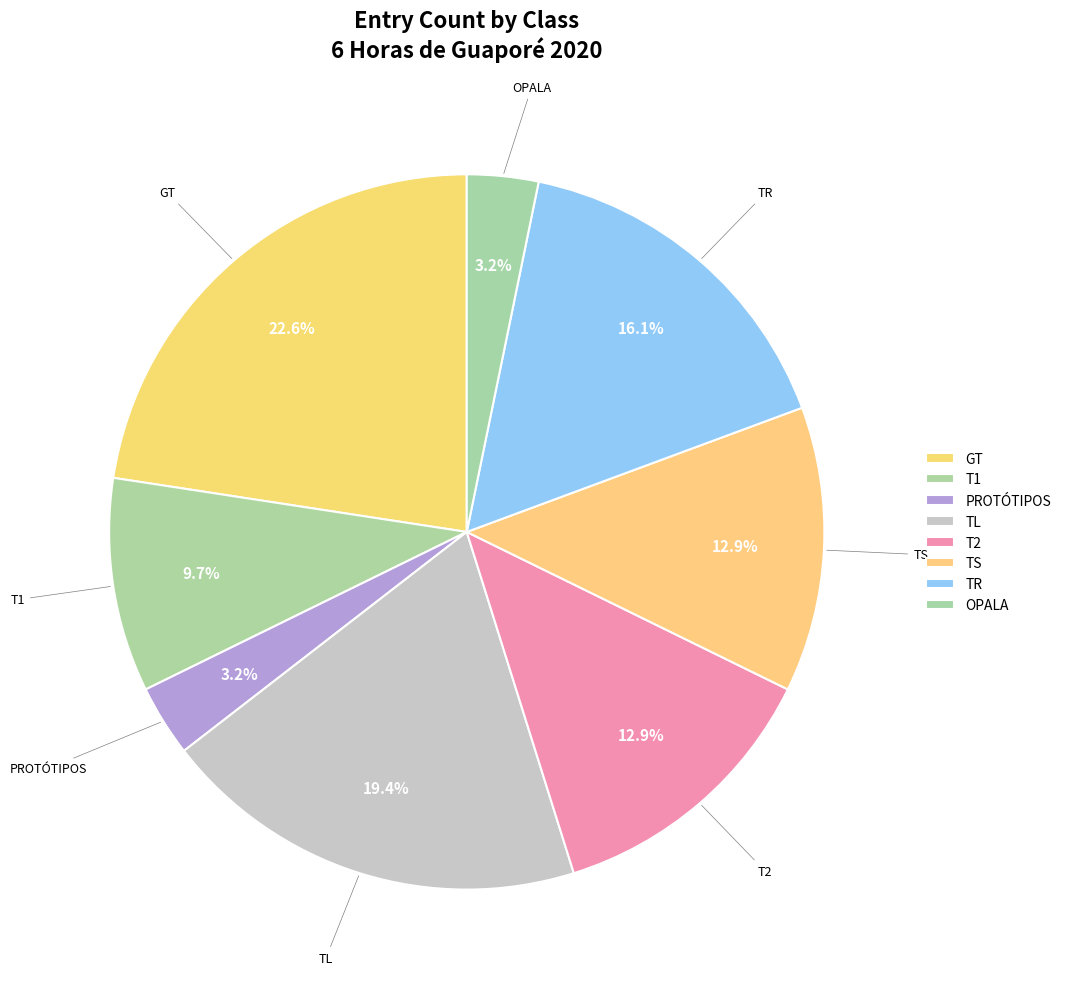

Count the number of slices in the pie.

8